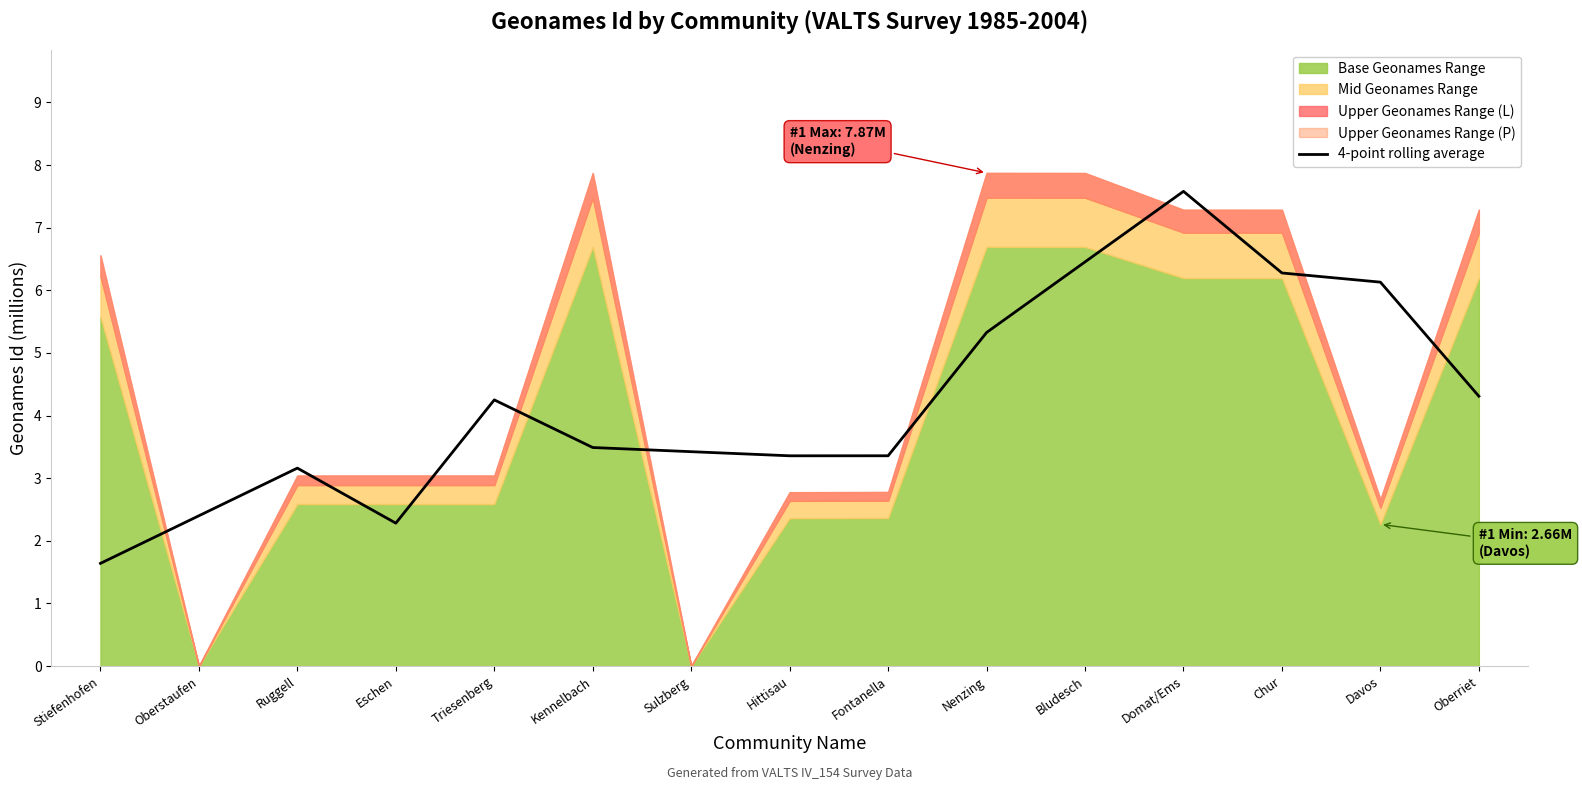

True or false: there are more than 1 points higher than both neighbors.

True